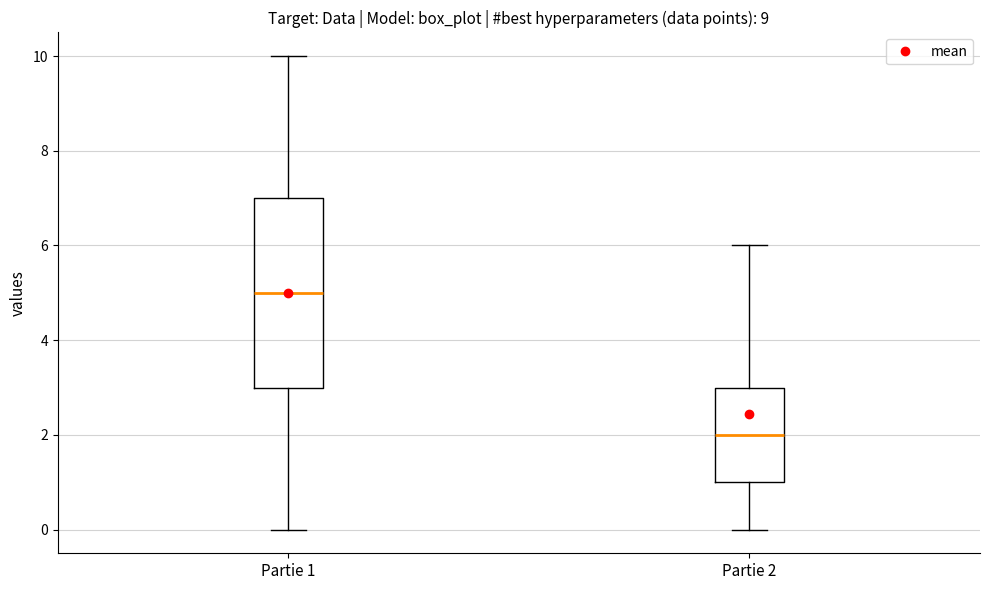

Which box's median line is the lowest?

Partie 2